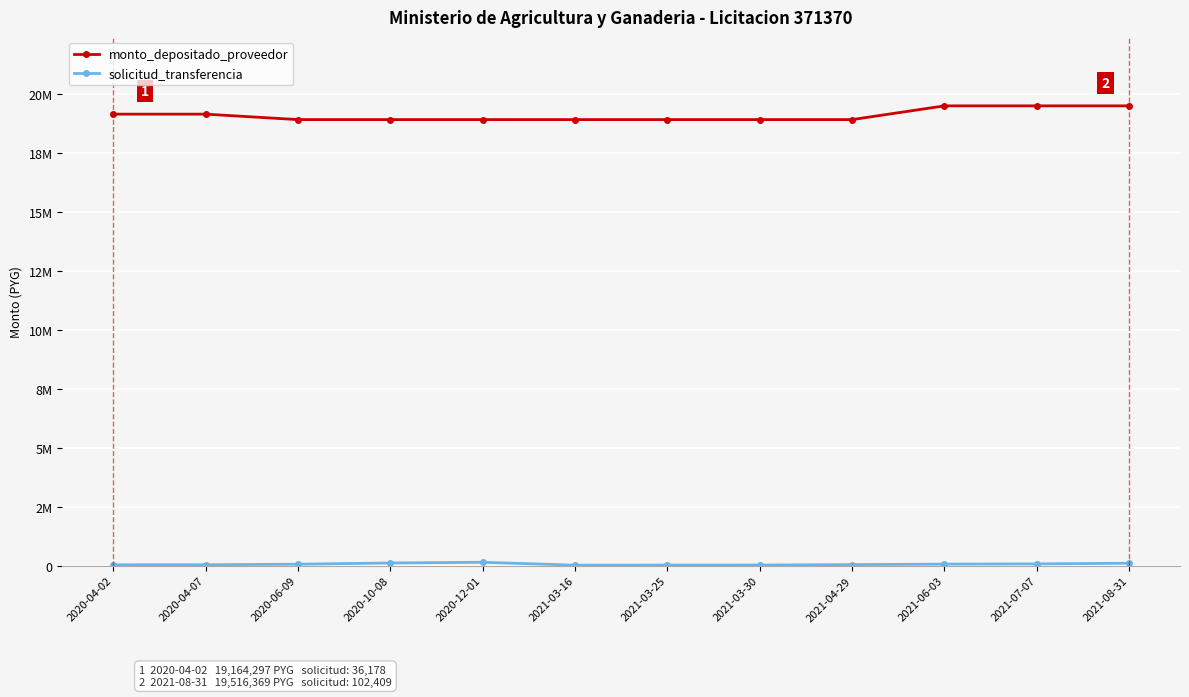

What are all the series names shown in the legend?

monto_depositado_proveedor, solicitud_transferencia